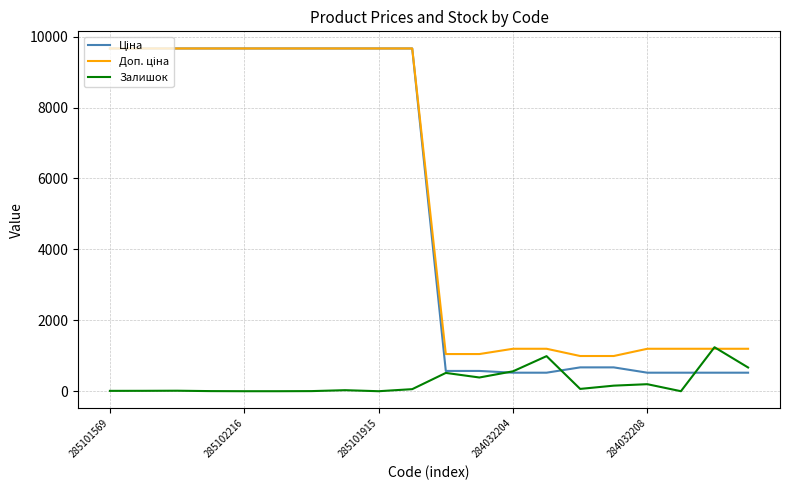

What is the maximum value for Залишок?

1240.0